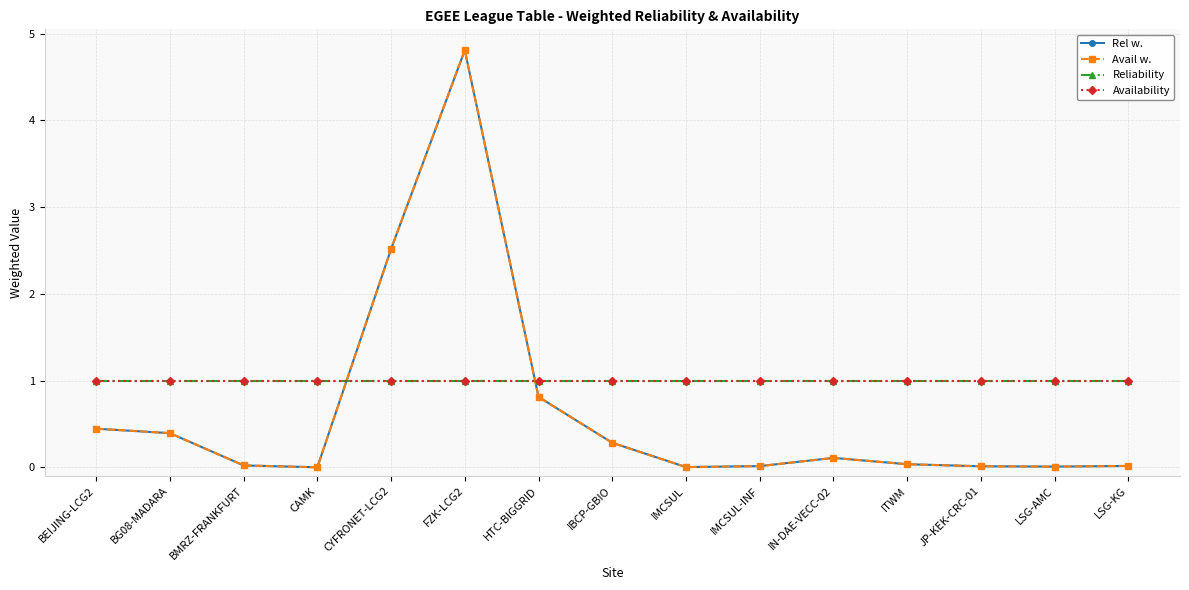

Is this an area chart (filled region under the line)?

No